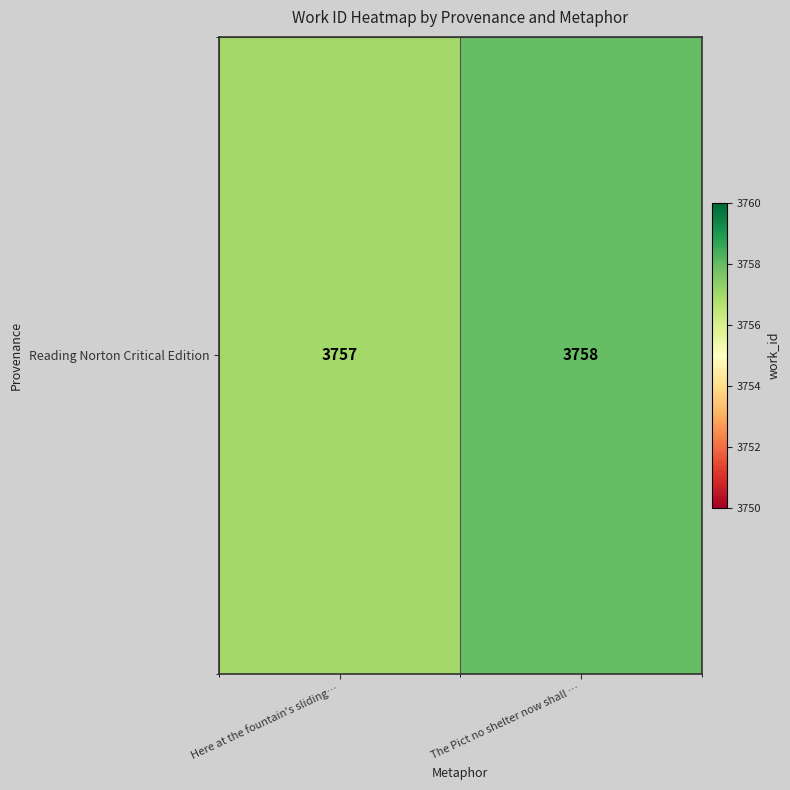

The value at Here at the fountain's sliding… is 2196. True or false?

False